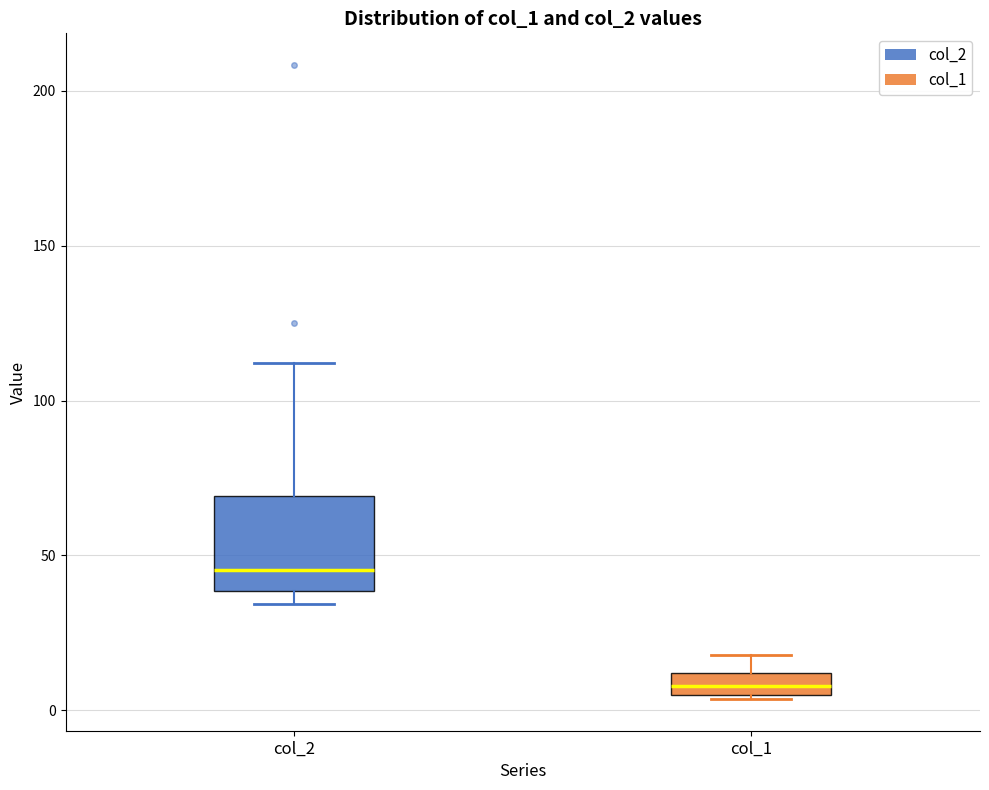

Which box is the tallest, from its lower edge to its upper edge?

col_2